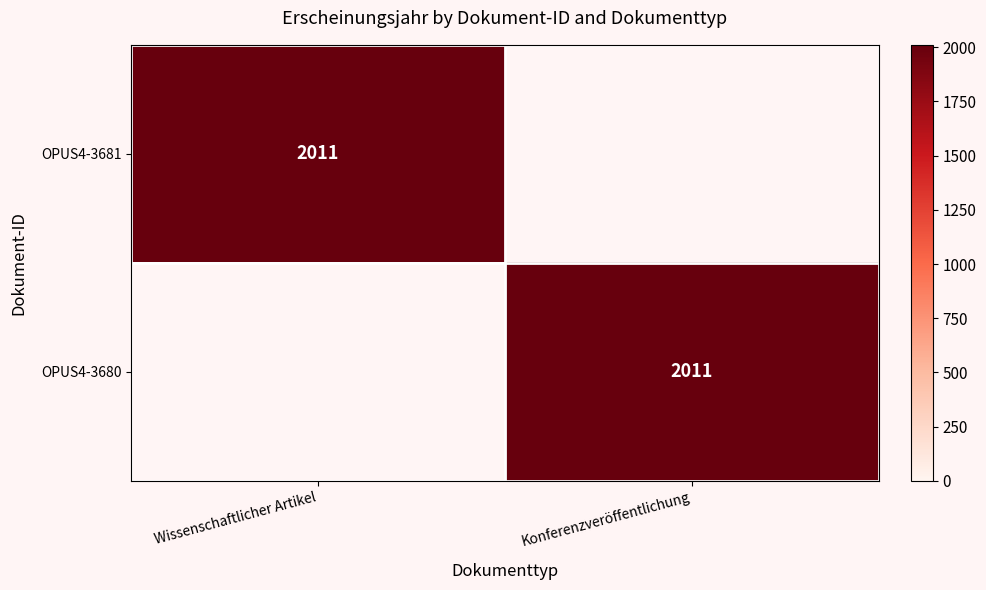

The OPUS4-3681 series shows 541 at Wissenschaftlicher Artikel. True or false?

False